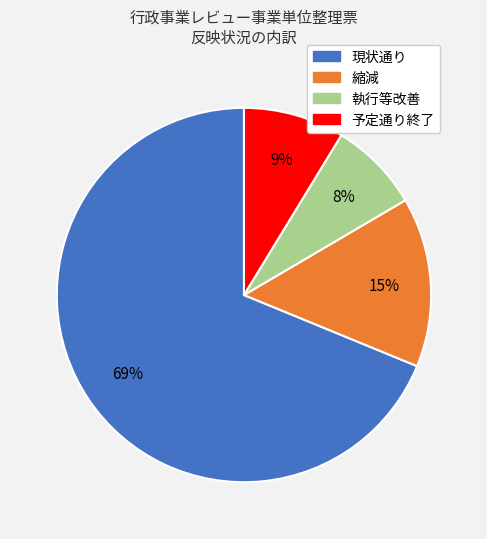

Does 執行等改善 account for over 50% of the chart?

No